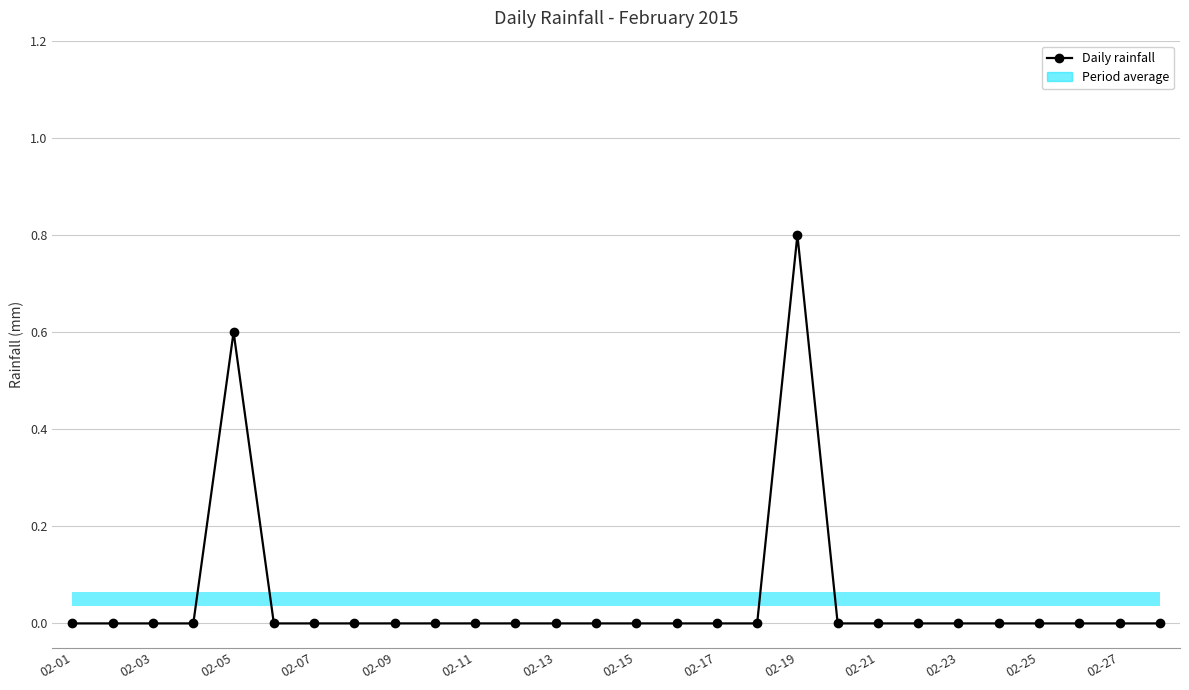

At which label is the value closest to 0?

02-01